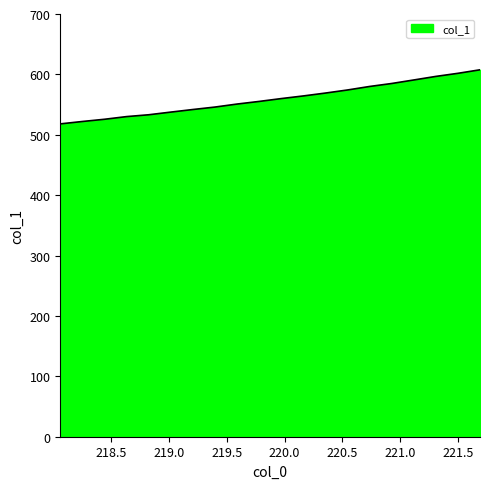

What is the difference between the maximum and minimum values?

89.6